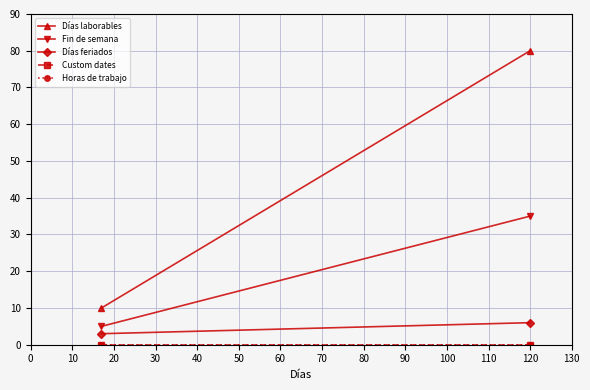

Reading left to right, list all the values displayed in this chart.

Días laborables: 10	80
Fin de semana: 5	35
Días feriados: 3	6
Custom dates: 0	0
Horas de trabajo: 0	0